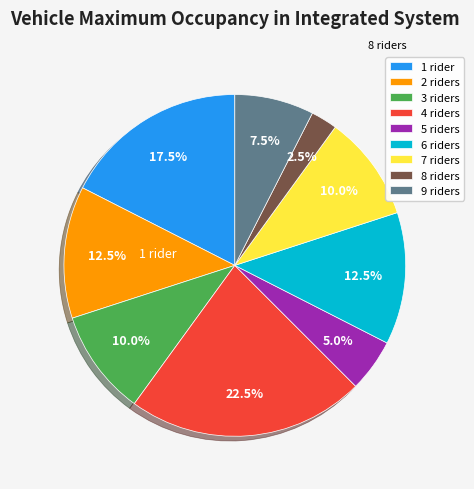

How many segments does this pie chart have?

9